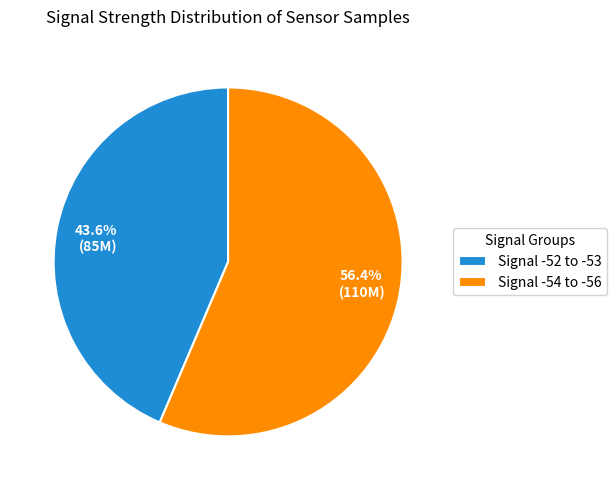

Which has a higher value, Signal -54 to -56 or Signal -52 to -53?

Signal -54 to -56